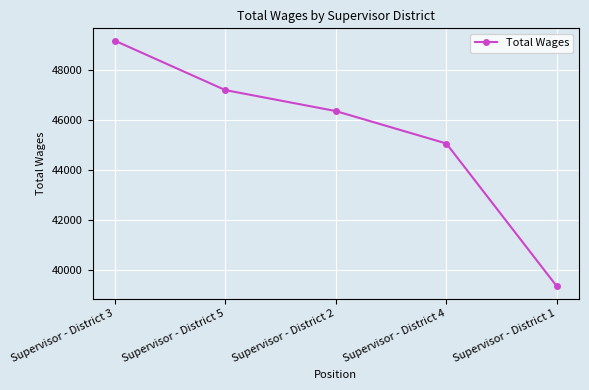

How many lines are shown in the chart?

1